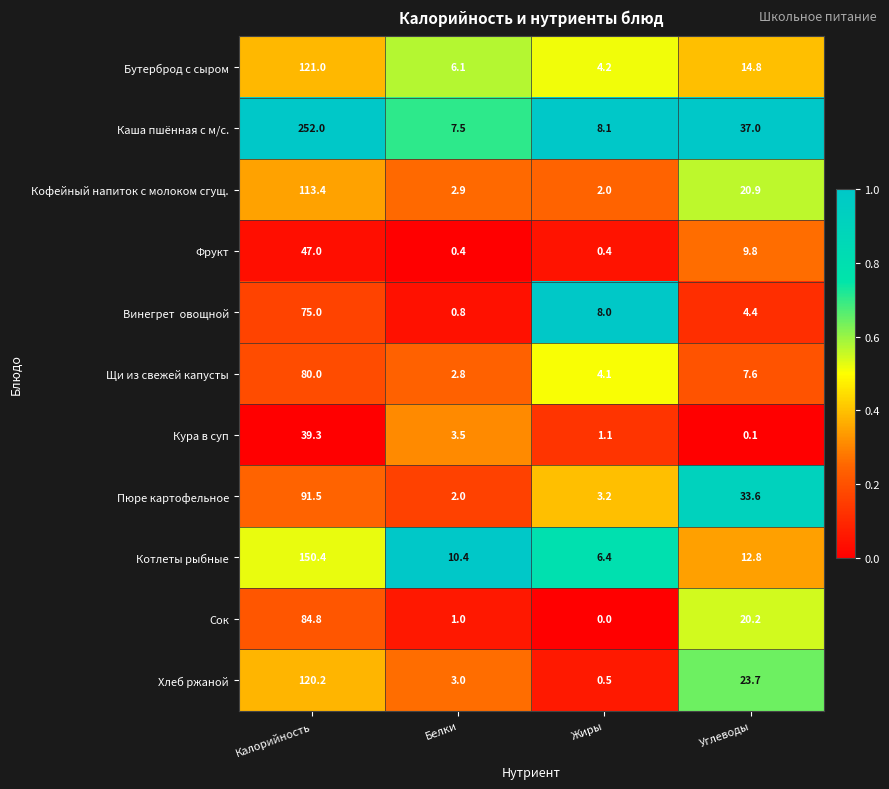

What is the minimum value for Фрукт?

0.4